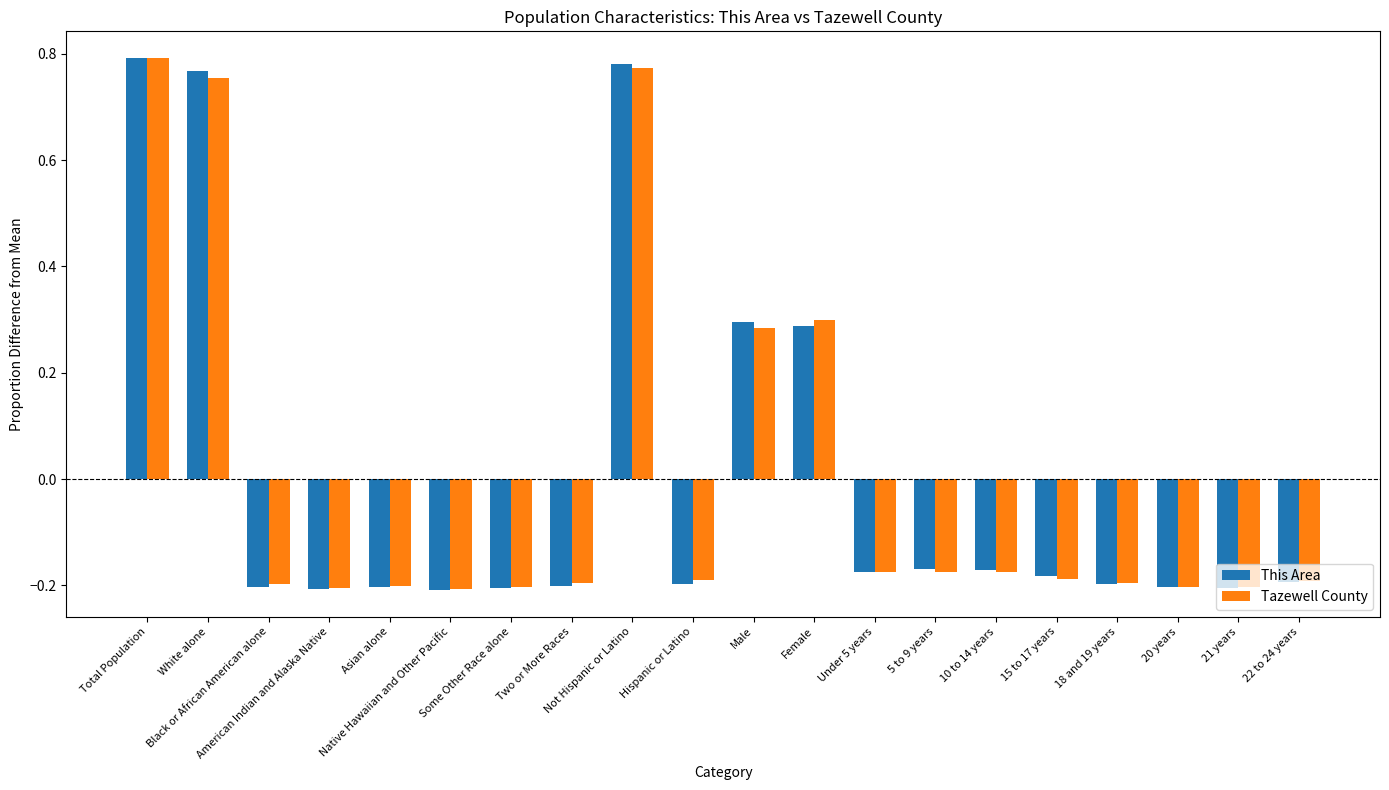

What position from the left is Native Hawaiian and Other Pacific?

6